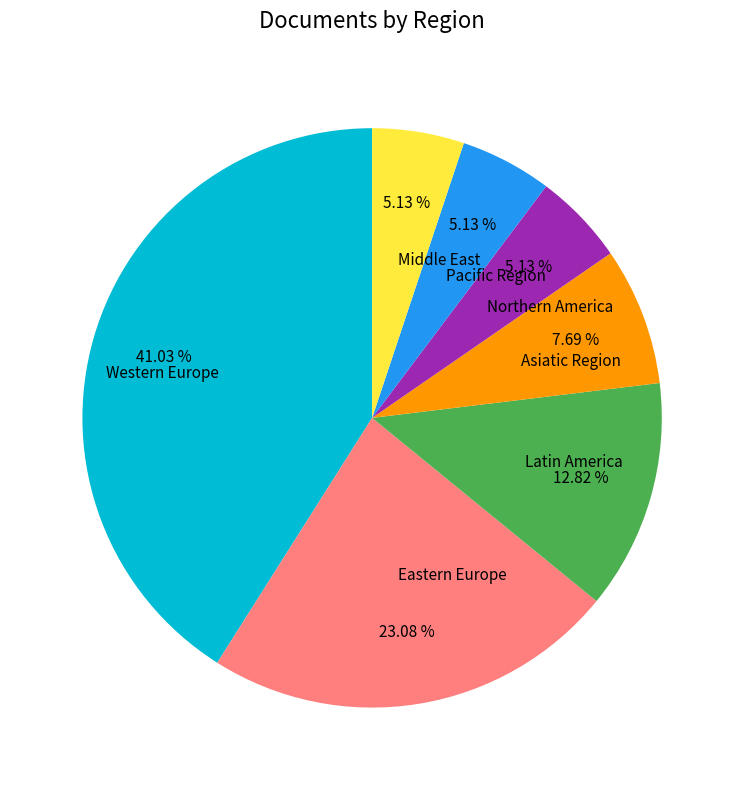

True or false: Middle East accounts for 5% of the total.

True